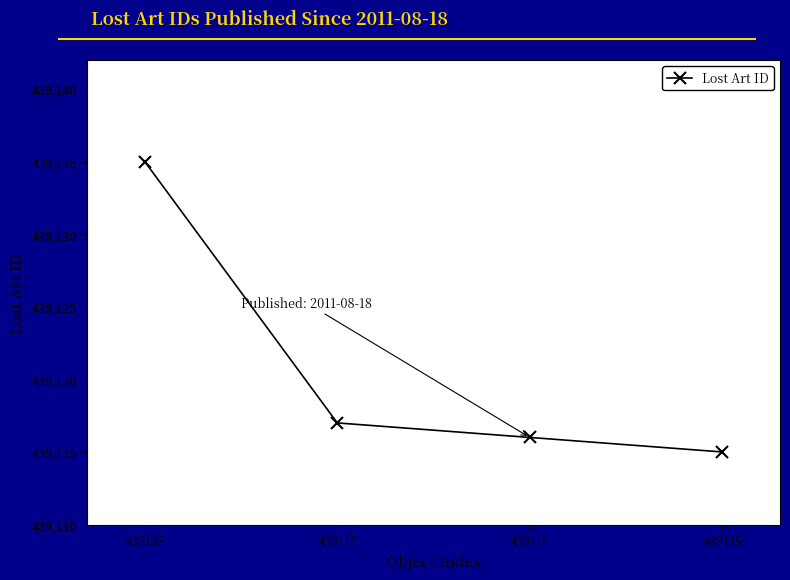

Does the chart have visible grid lines?

No